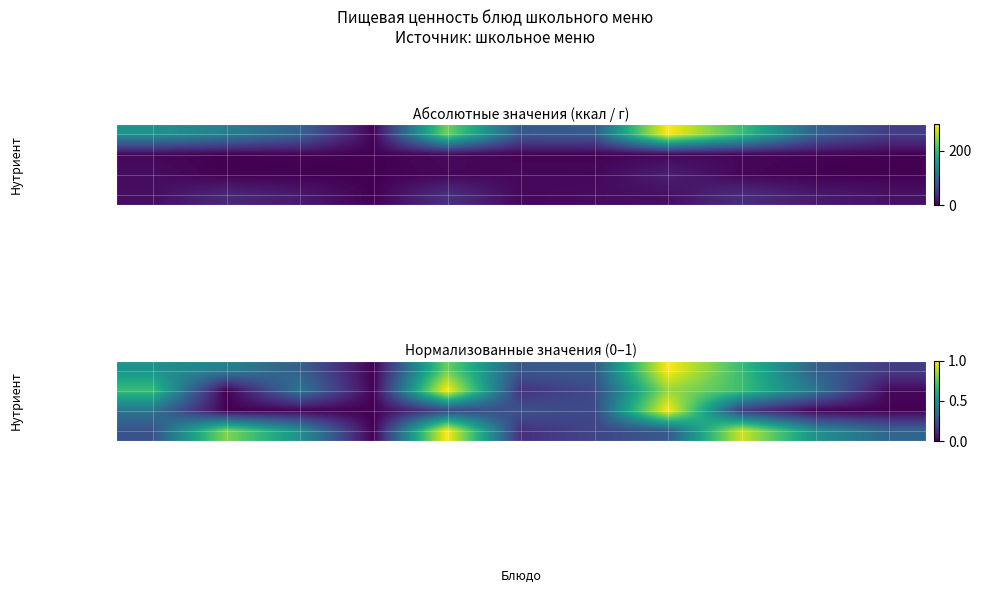

At which category does the chart reach its peak across all series?

Ежики в соусе